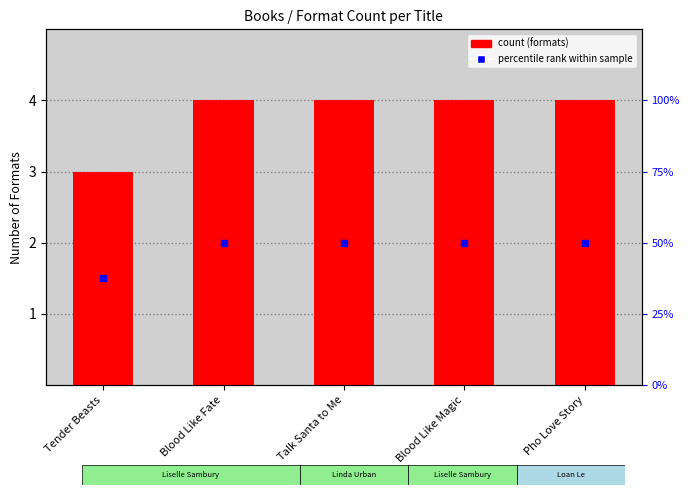

True or false: the data shows 5 at Blood Like Fate.

False